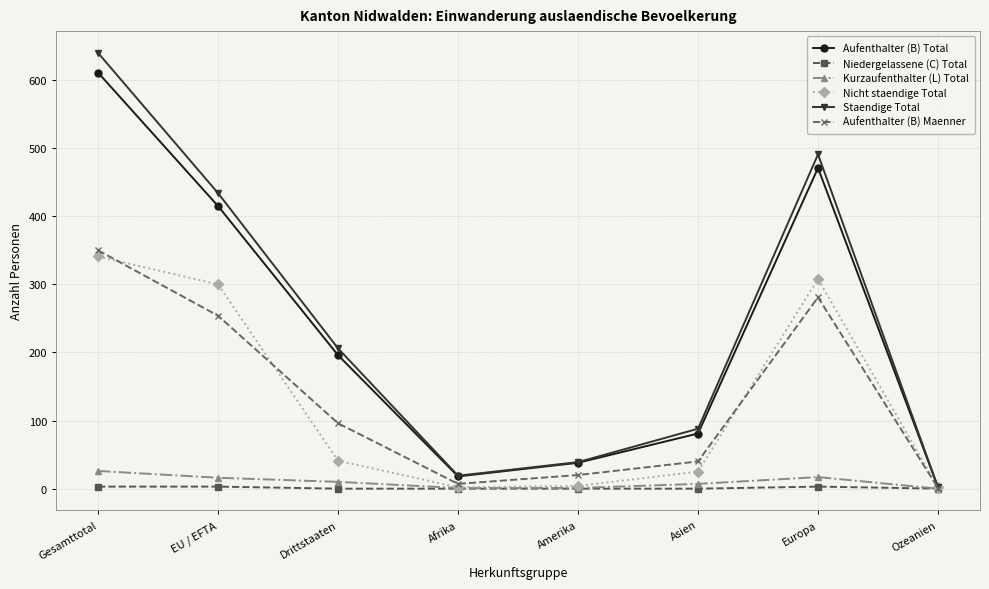

What position from the left is EU / EFTA?

2